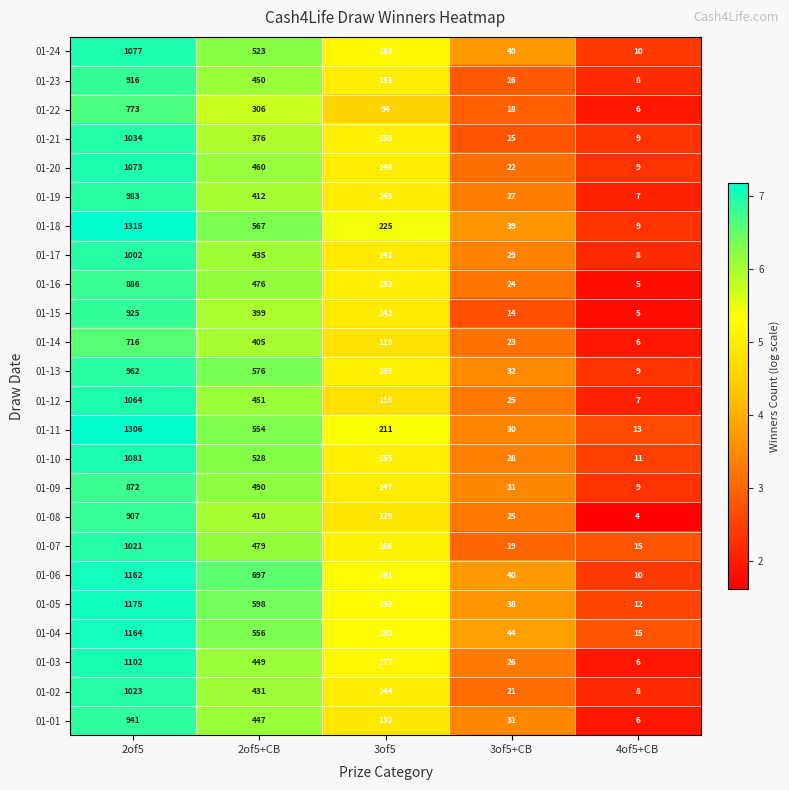

Rank the series by their maximum value, from lowest to highest.

01-14, 01-22, 01-09, 01-16, 01-08, 01-23, 01-15, 01-01, 01-13, 01-19, 01-17, 01-07, 01-02, 01-21, 01-12, 01-20, 01-24, 01-10, 01-03, 01-06, 01-04, 01-05, 01-11, 01-18